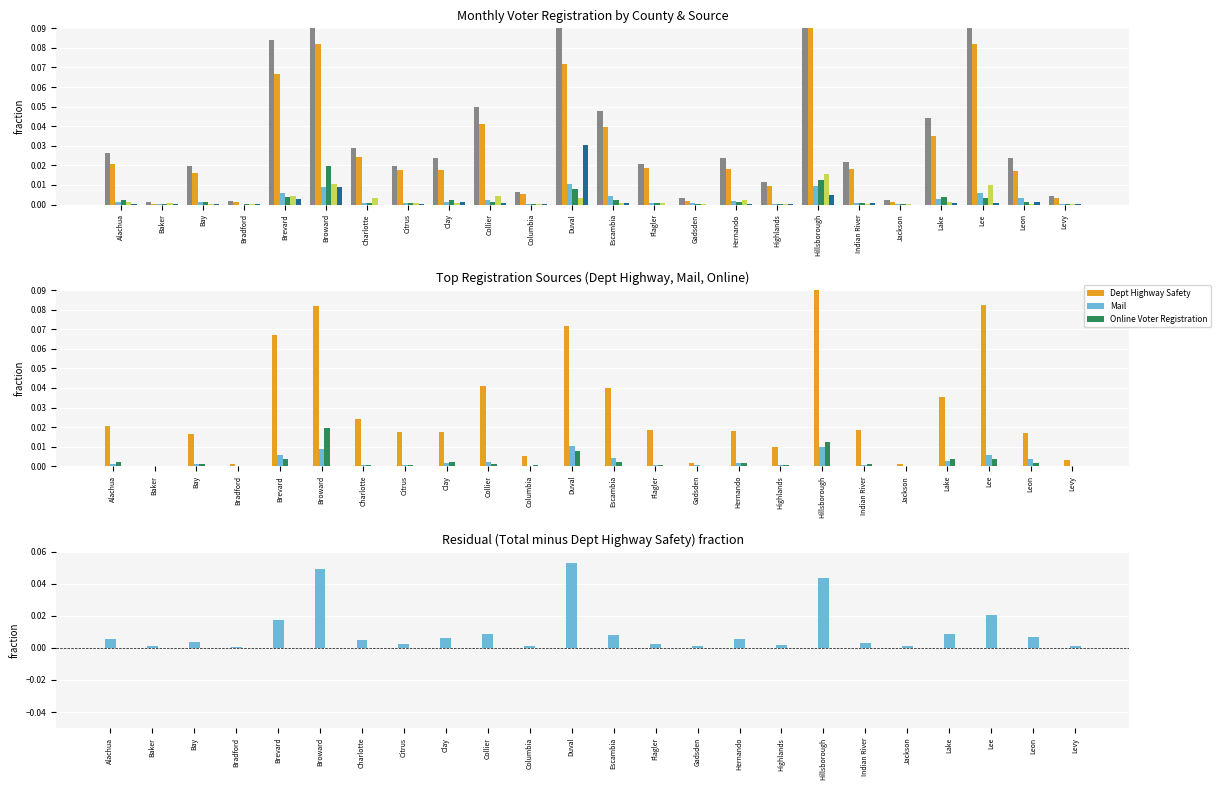

How many data points does each series have?

24